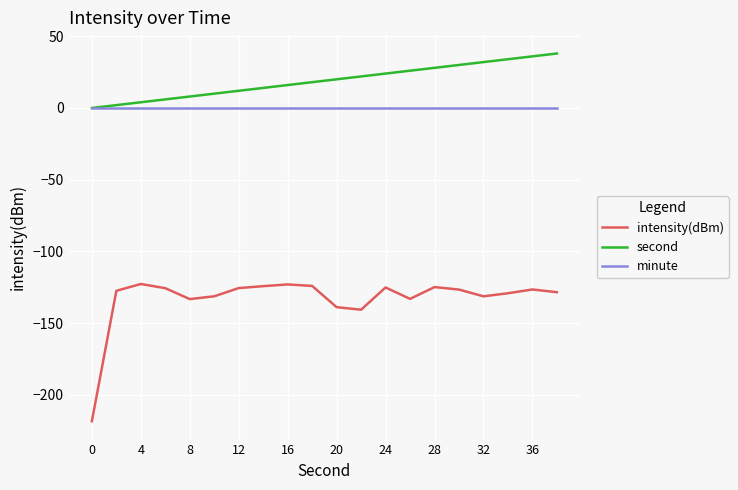

What is the smallest value displayed?

-218.4